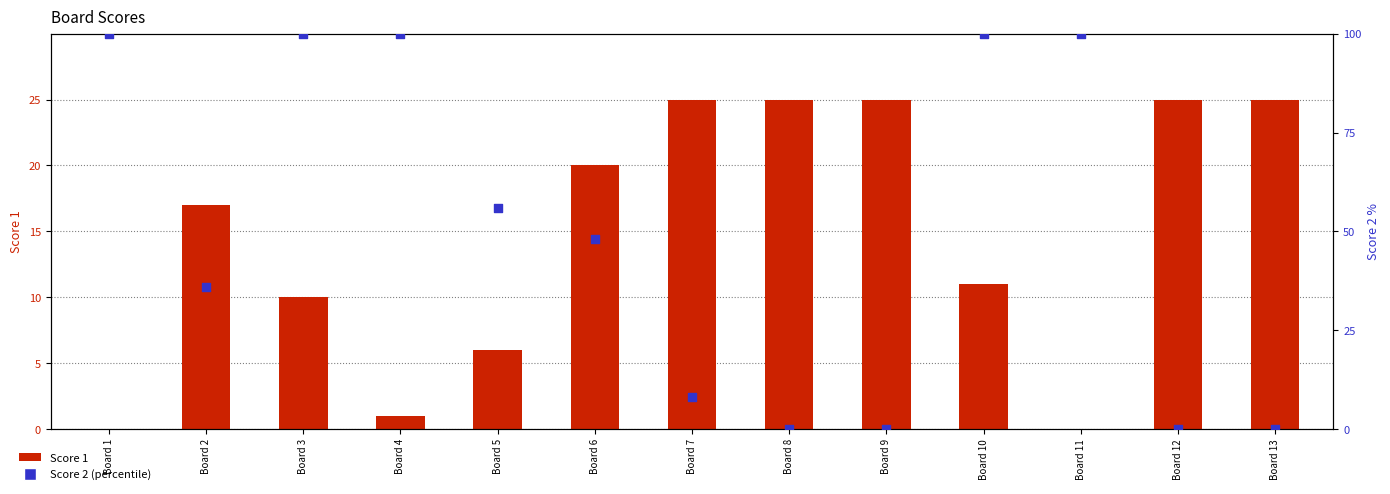

What are all the series names shown in the legend?

Score 1, Score 2 (percentile)